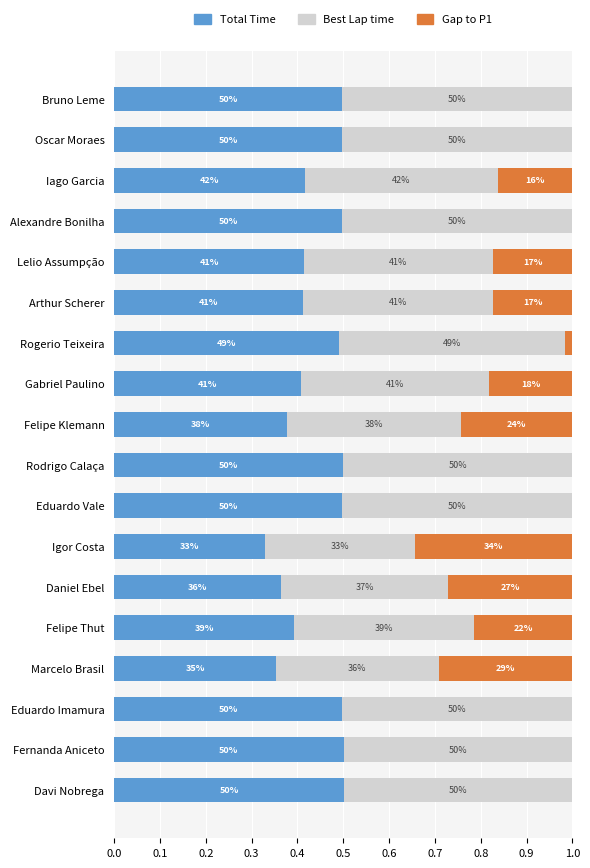

What is the difference between the second highest and minimum values in the Gap to P1 series?

0.3